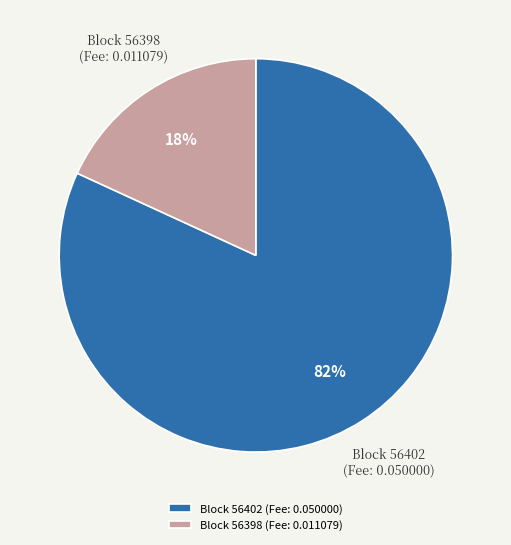

Is it true that Block 56398 (Fee: 0.011079) is 32% of the pie?

False